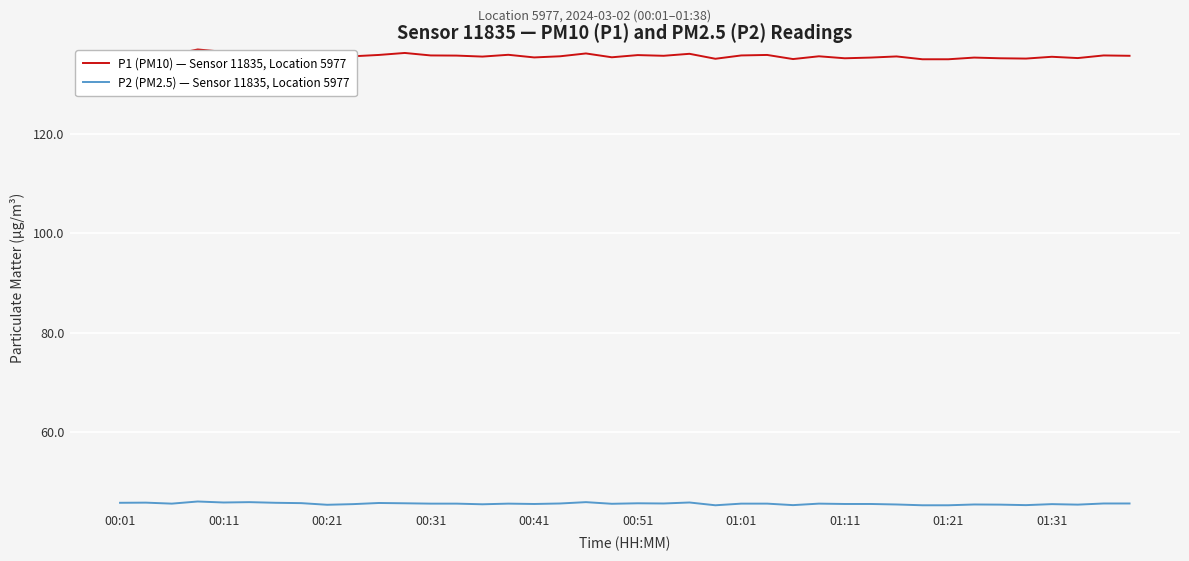

Does the chart have visible grid lines?

Yes